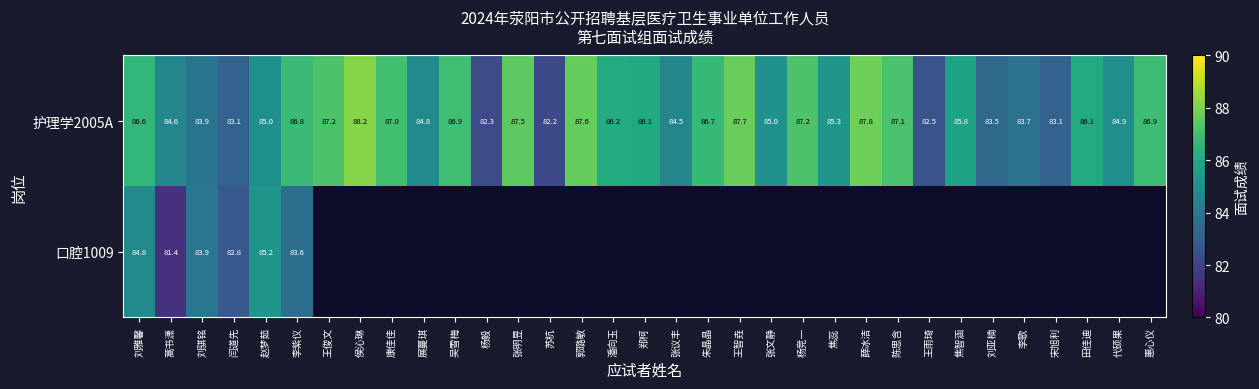

At which label does 护理学2005A first exceed 86?

刘雅馨